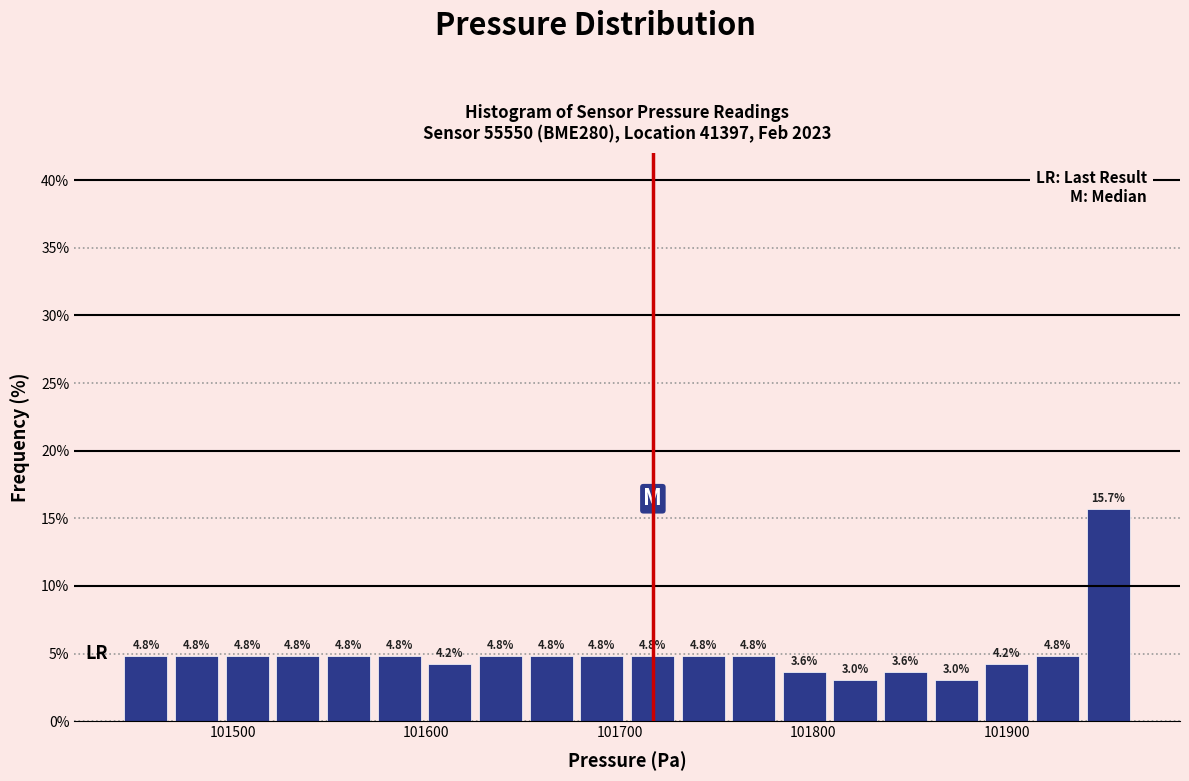

Around what value on the x-axis is the tallest bar? Give the approximate position of its centre, as read against the axis.

101950